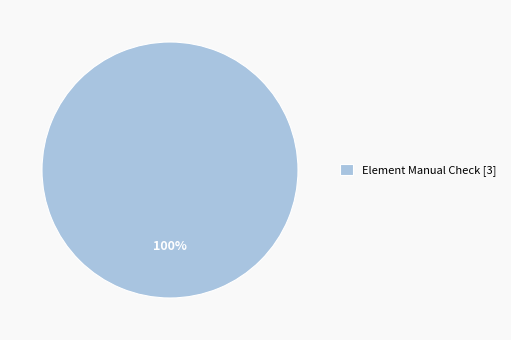

What percentage is the Element Manual Check [3] slice, to the nearest percent?

100%